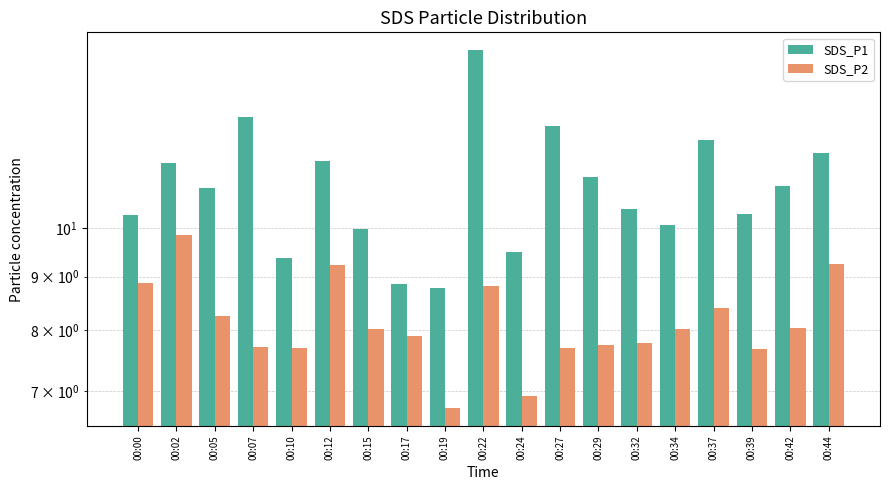

What is the difference between the second highest and minimum values in the SDS_P1 series?

4.0